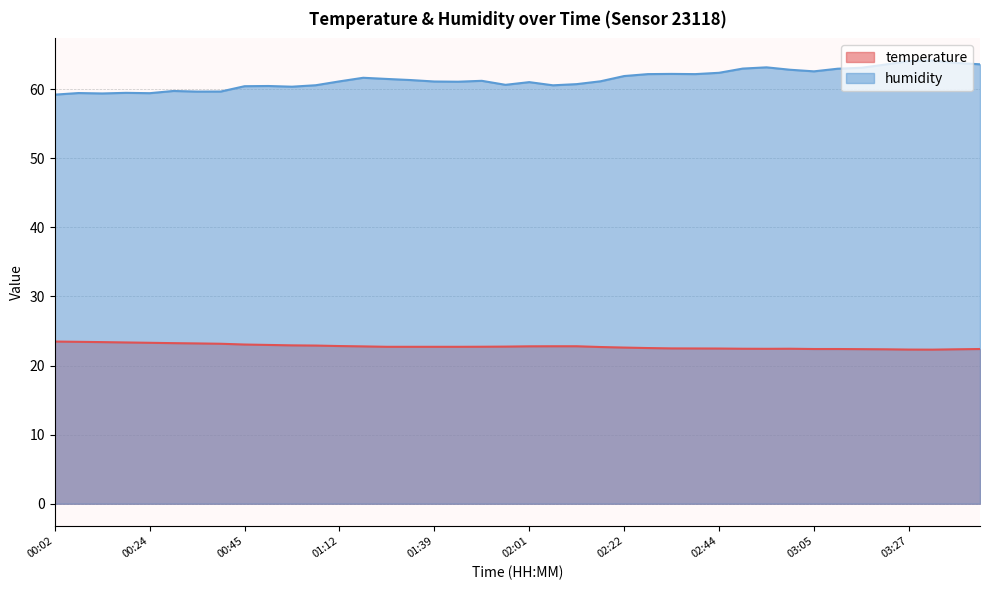

Where is humidity nearest to the value 61?

02:01